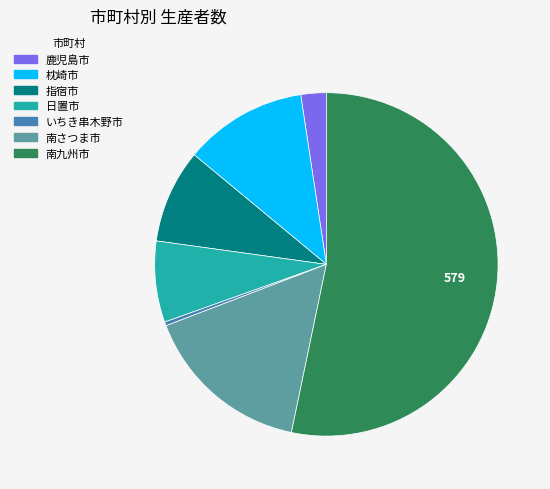

Which has a higher value, 鹿児島市 or 南九州市?

南九州市